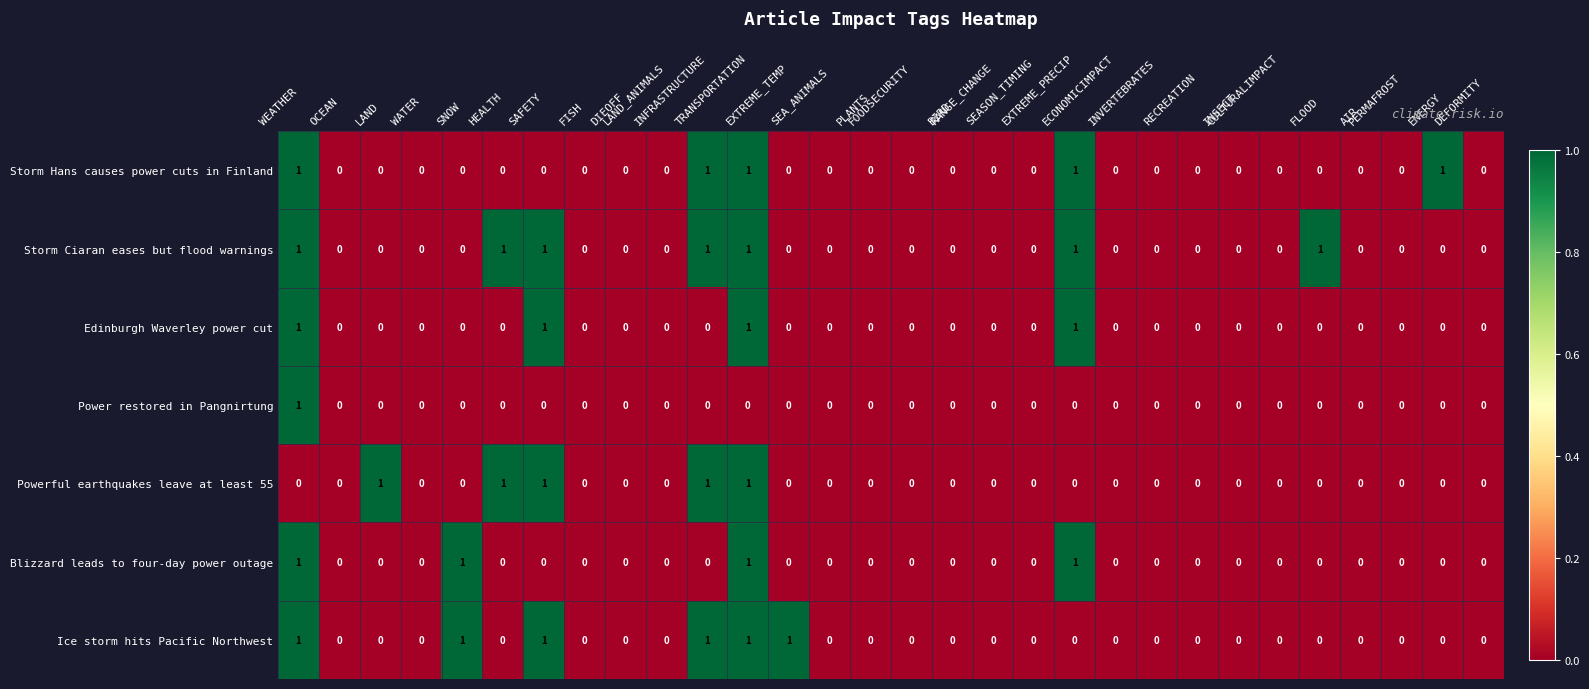

How many Edinburgh Waverley power cut values are between 0 and 1?

30